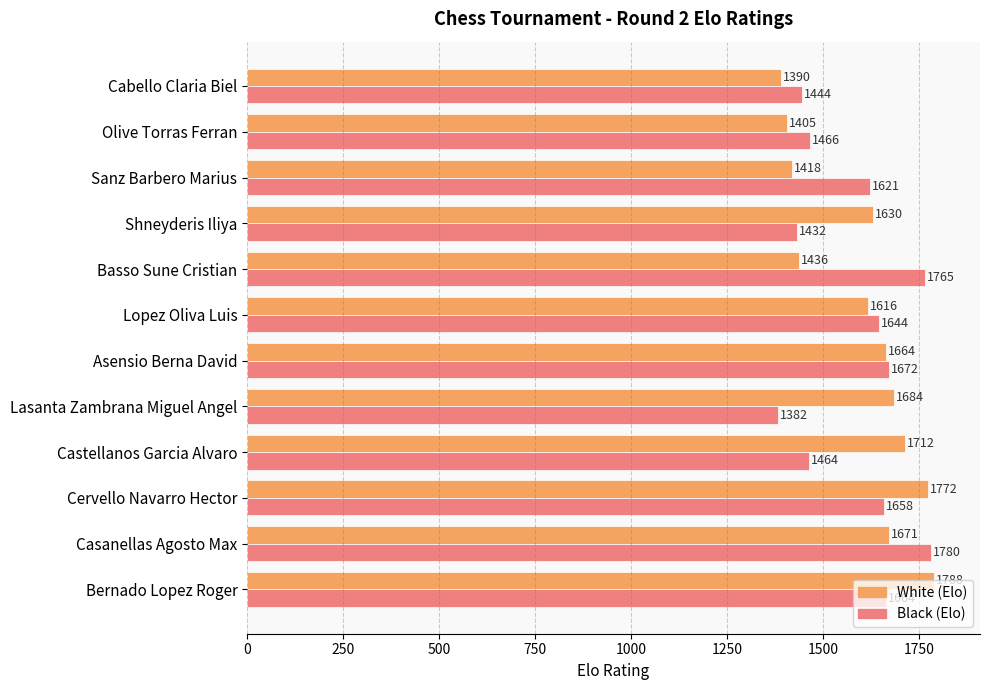

At which label does Black (Elo) reach its minimum?

Lasanta Zambrana Miguel Angel